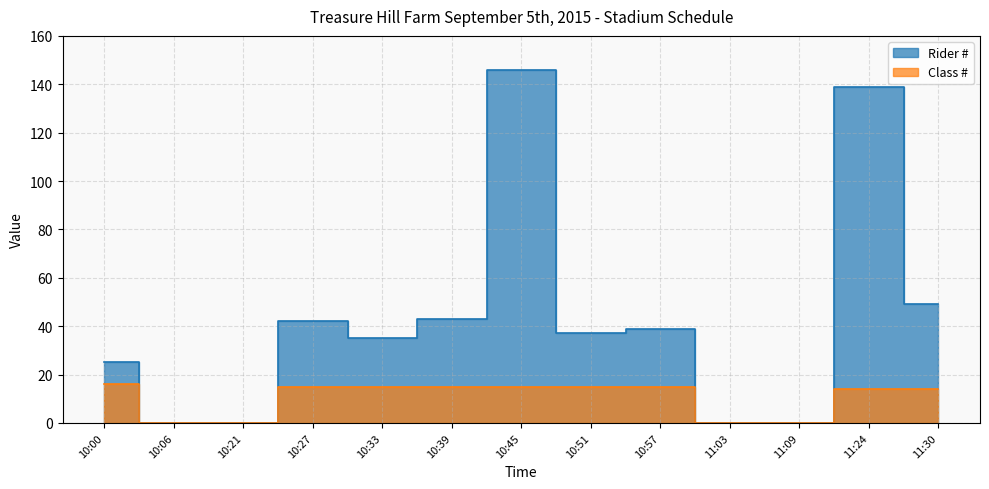

How many series are shown in this chart?

2